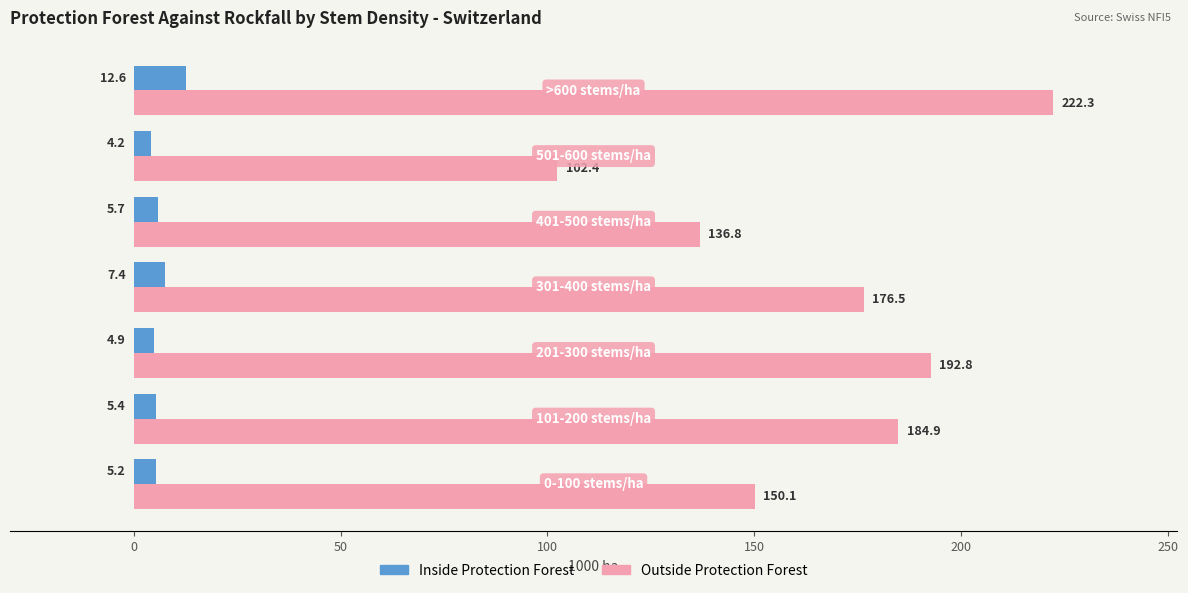

What is the difference between the second highest and minimum values in the Inside Protection Forest series?

3.2